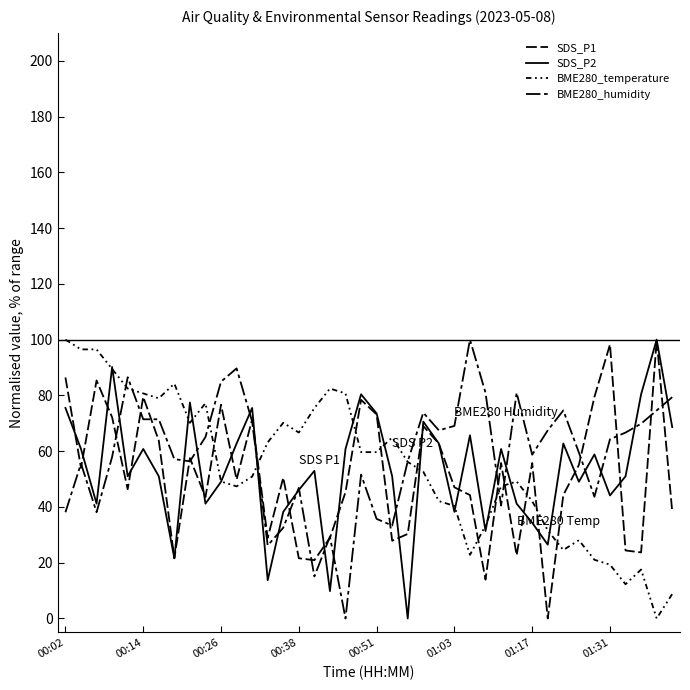

Is this an area chart (filled region under the line)?

No